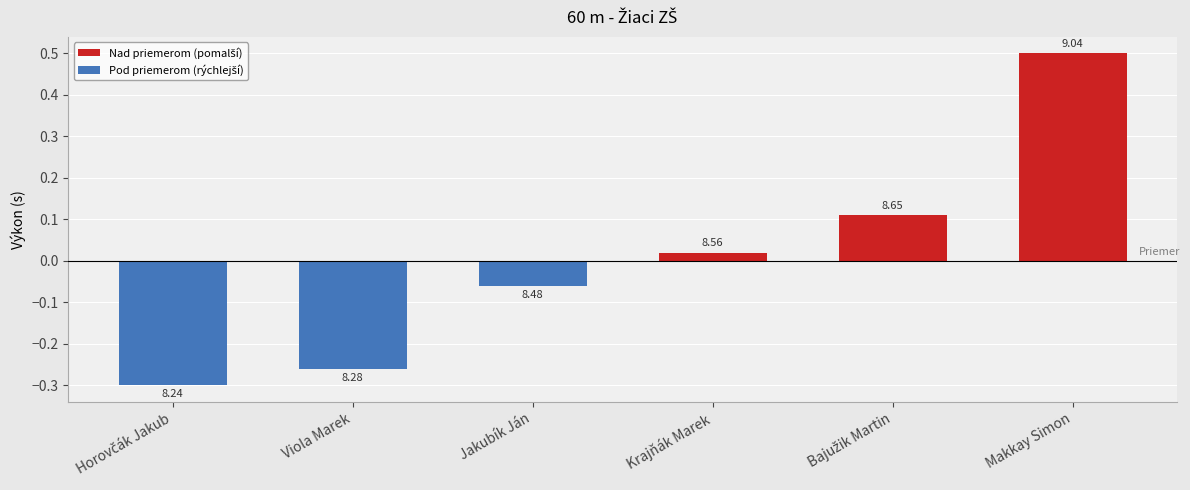

What is the smallest value displayed?

-0.3